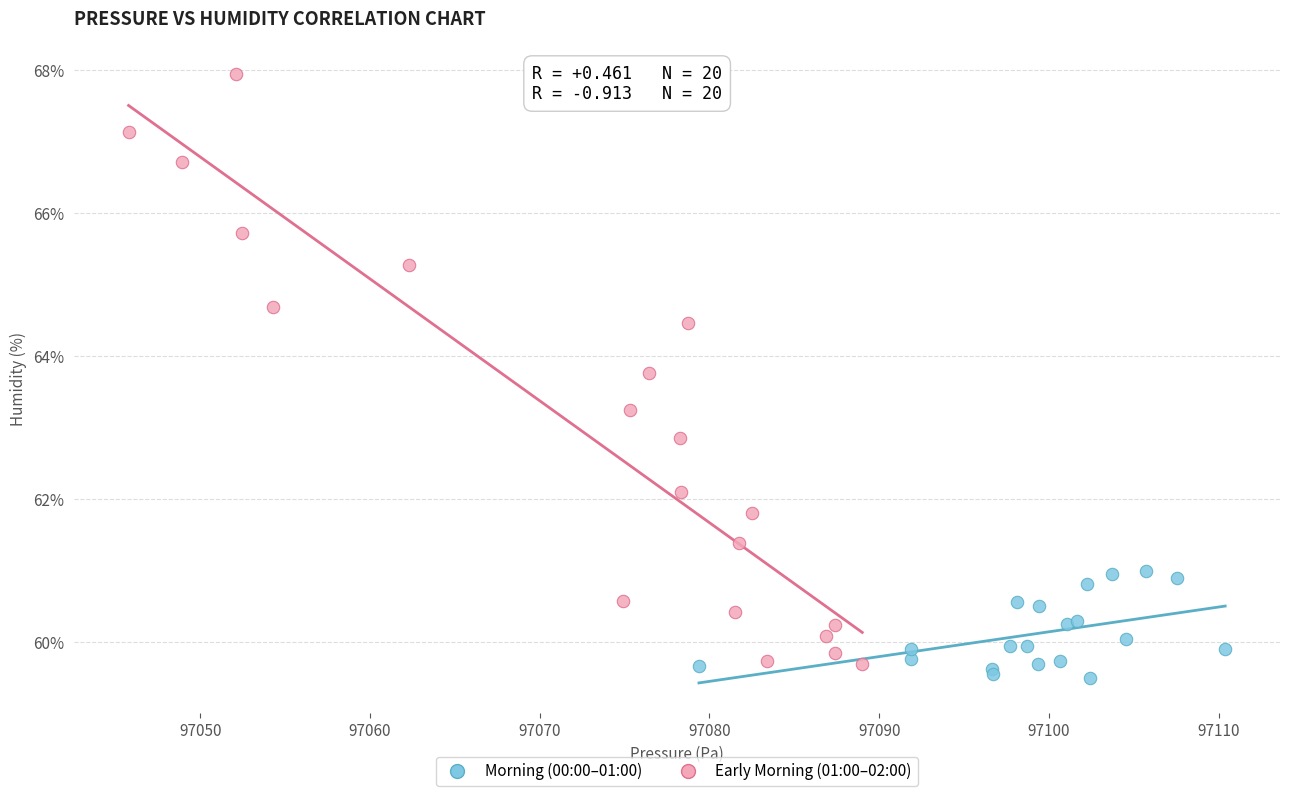

Which series contains the highest Y value?

Early Morning (01:00–02:00)